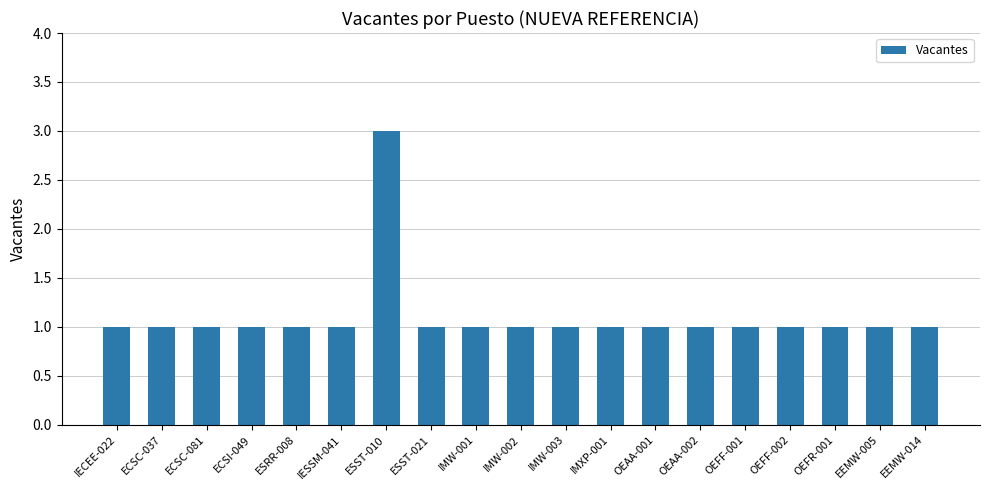

Which category has the highest value across all series?

ESST-010